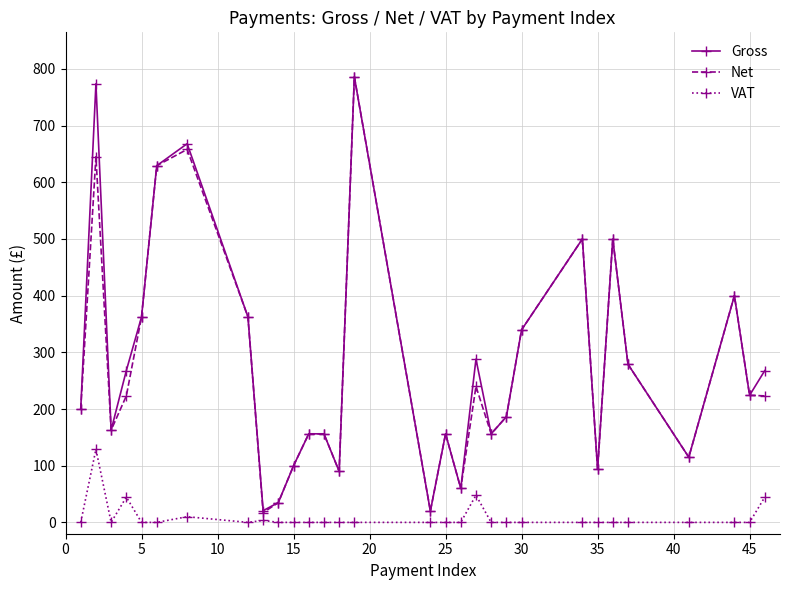

What is the value of the Net point at the 4th from the left?

223.2